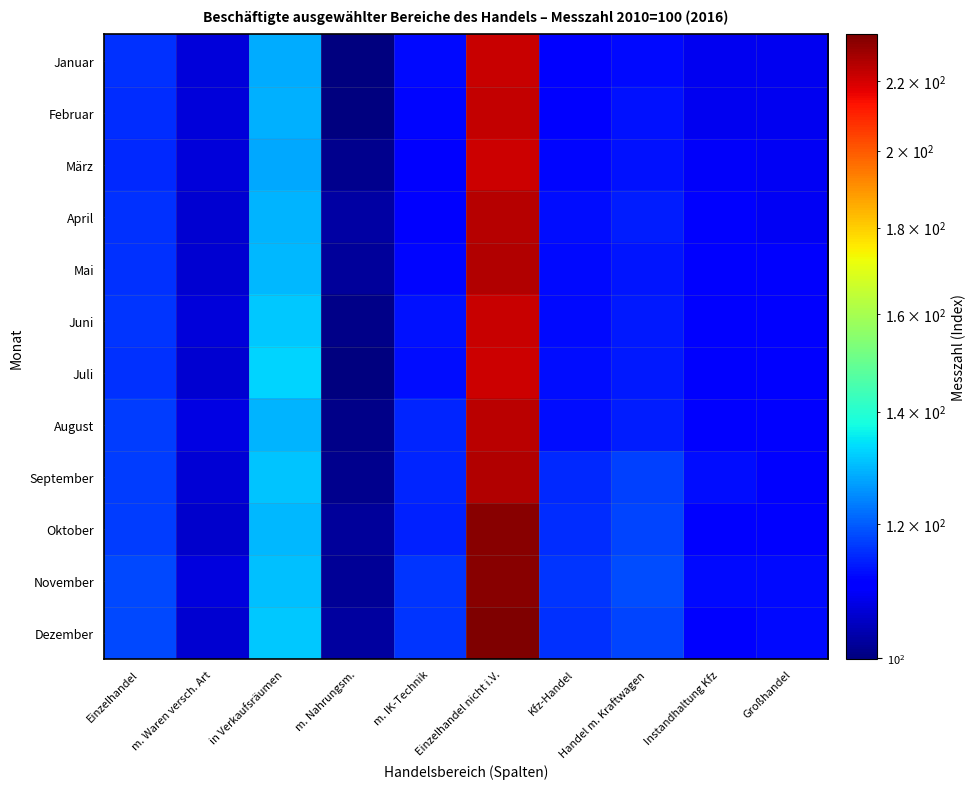

Count the number of categories in the chart.

10